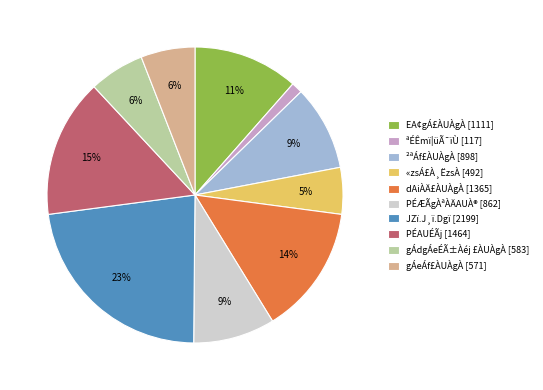

To the nearest percent, what portion does gÁeÁf£ÀUÀgÀ represent?

6%